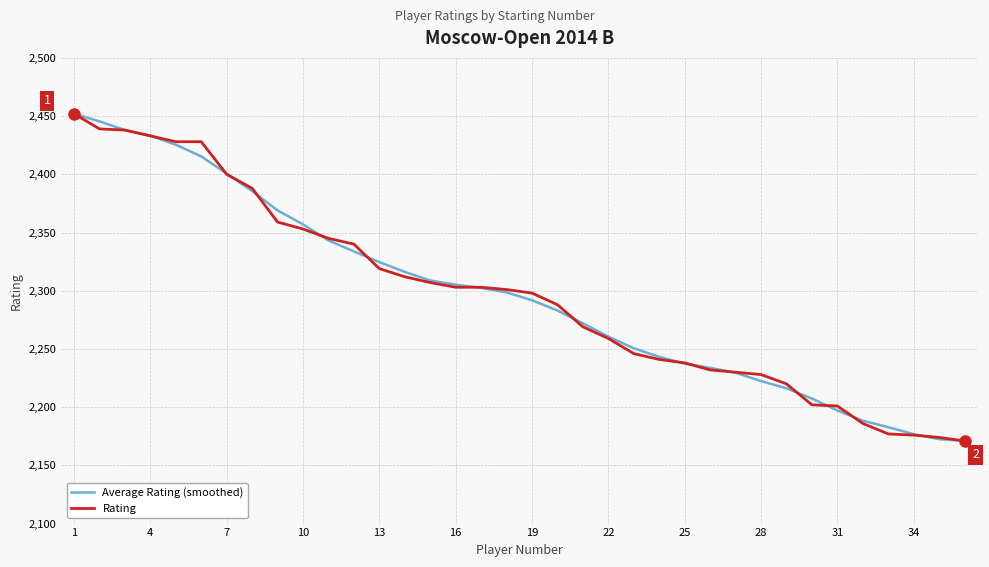

At how many categories does at least one series exceed 2372?

8